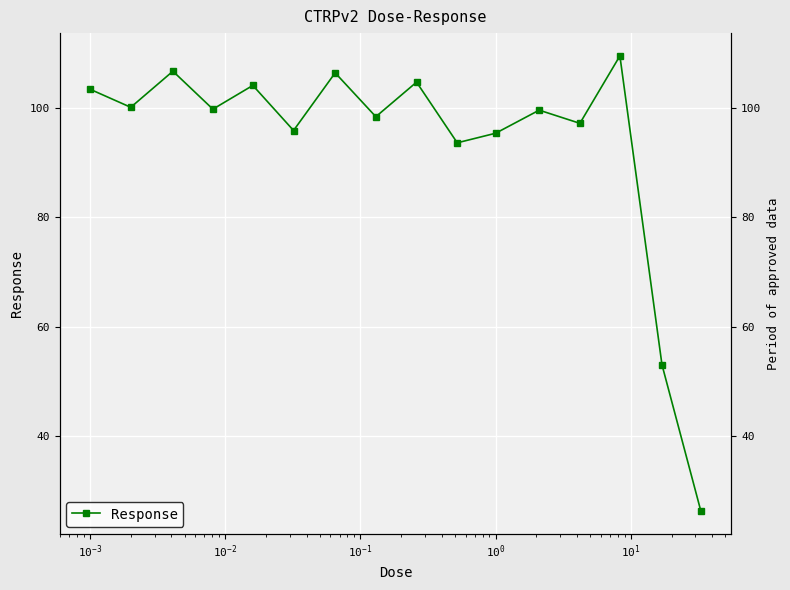

What is the value of the 7th point from the left?

106.4